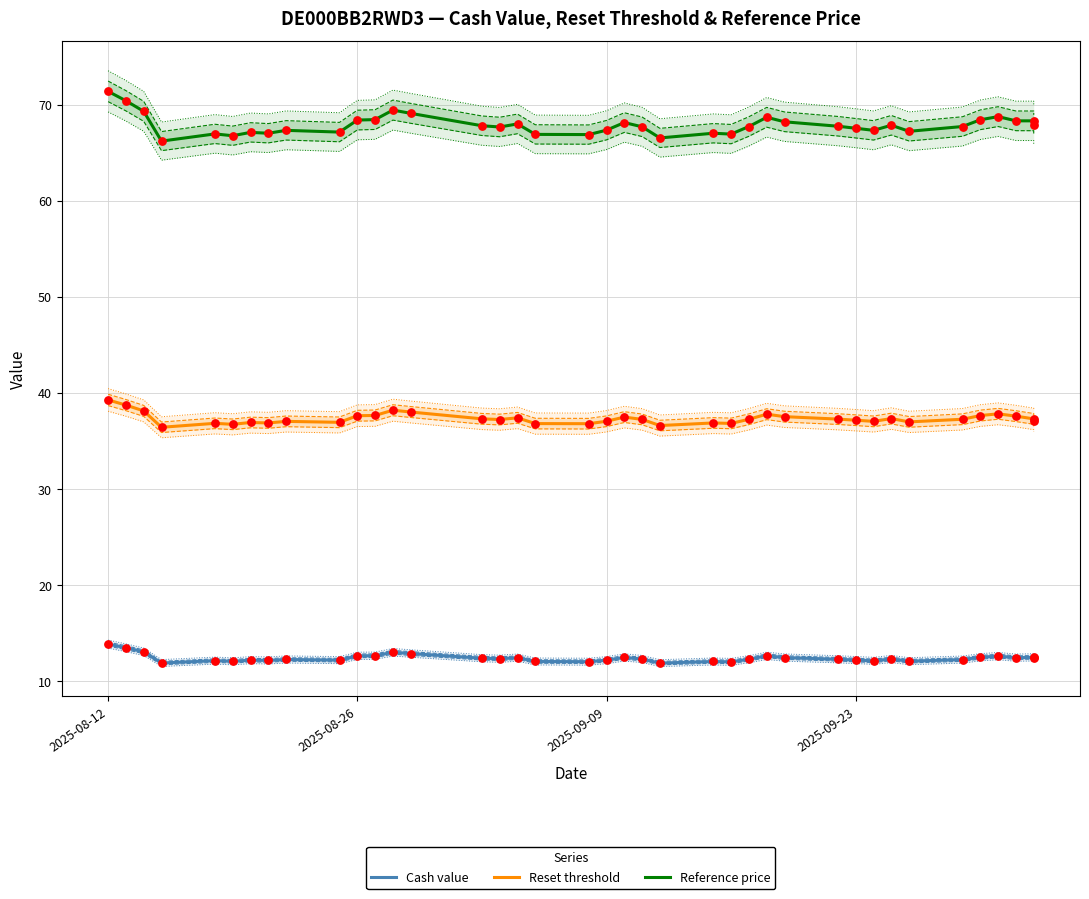

What are all the series names shown in the legend?

Cash value, Reset threshold, Reference price